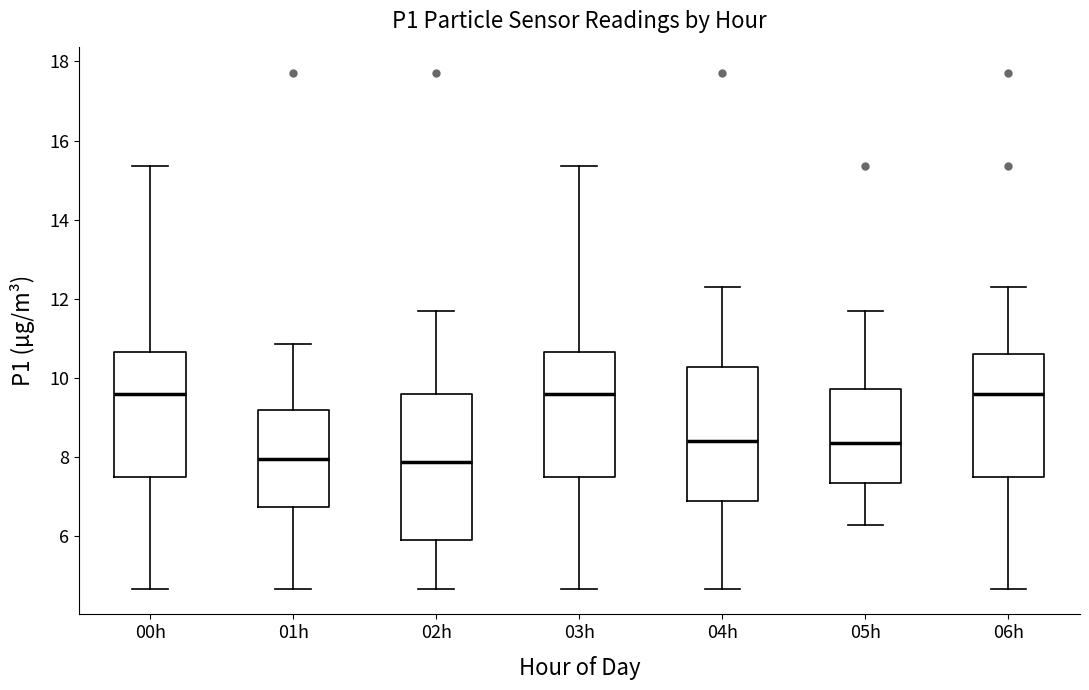

Where does the lower whisker of the box for 03h end on the y-axis? The values are not printed on the chart, so give them approximately, as read against the axis.

4.6